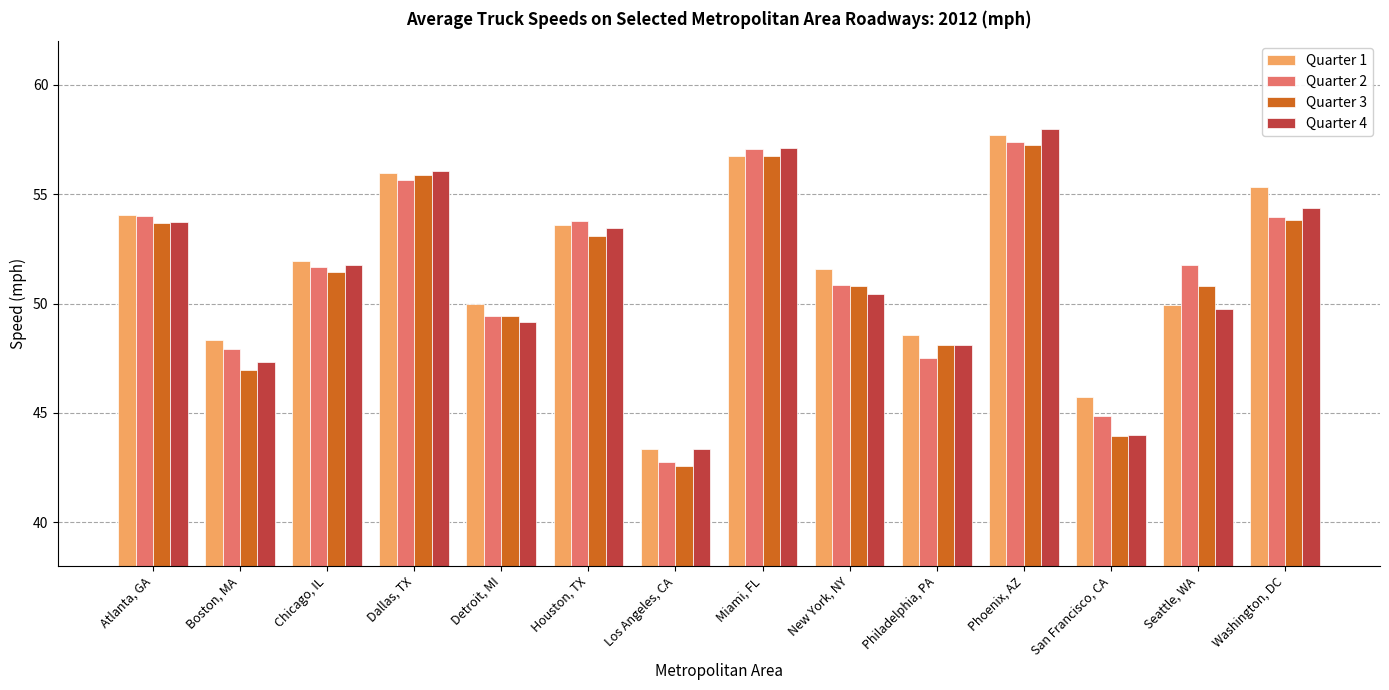

Rank the categories by Quarter 4 value from lowest to highest.

Los Angeles, CA, San Francisco, CA, Boston, MA, Philadelphia, PA, Detroit, MI, Seattle, WA, New York, NY, Chicago, IL, Houston, TX, Atlanta, GA, Washington, DC, Dallas, TX, Miami, FL, Phoenix, AZ